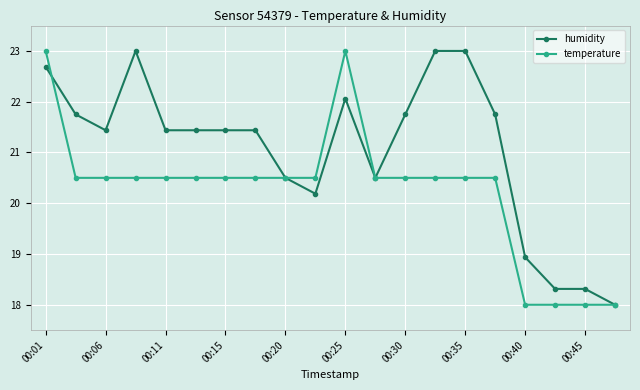

True or false: temperature and humidity intersect in this chart.

True